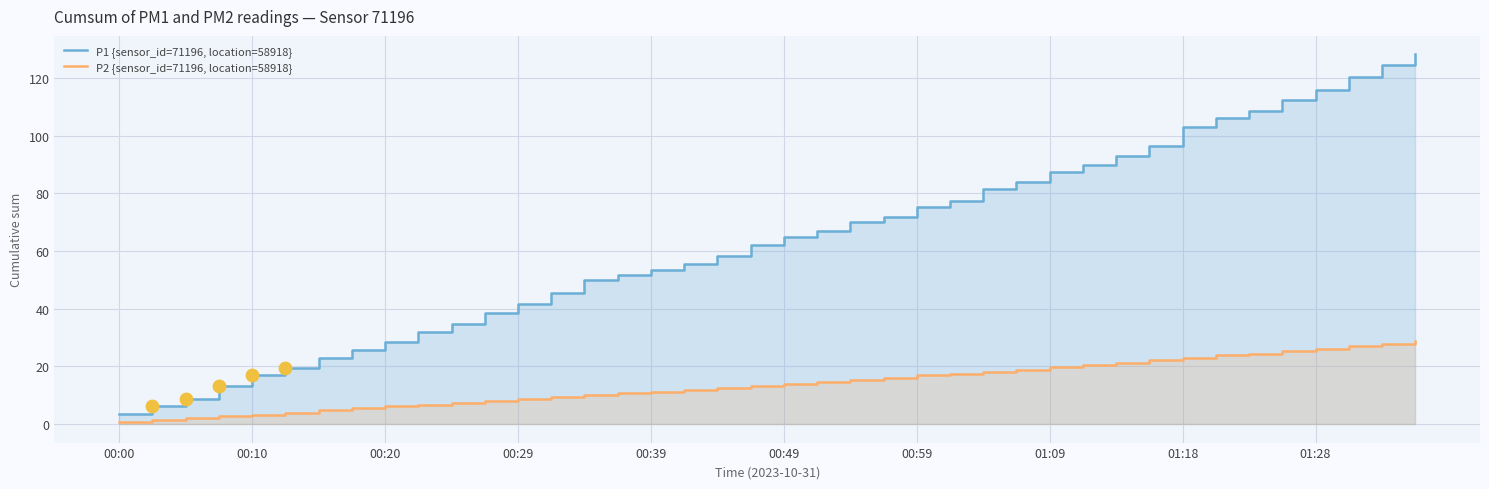

What is the total value across all series at 19?

75.4